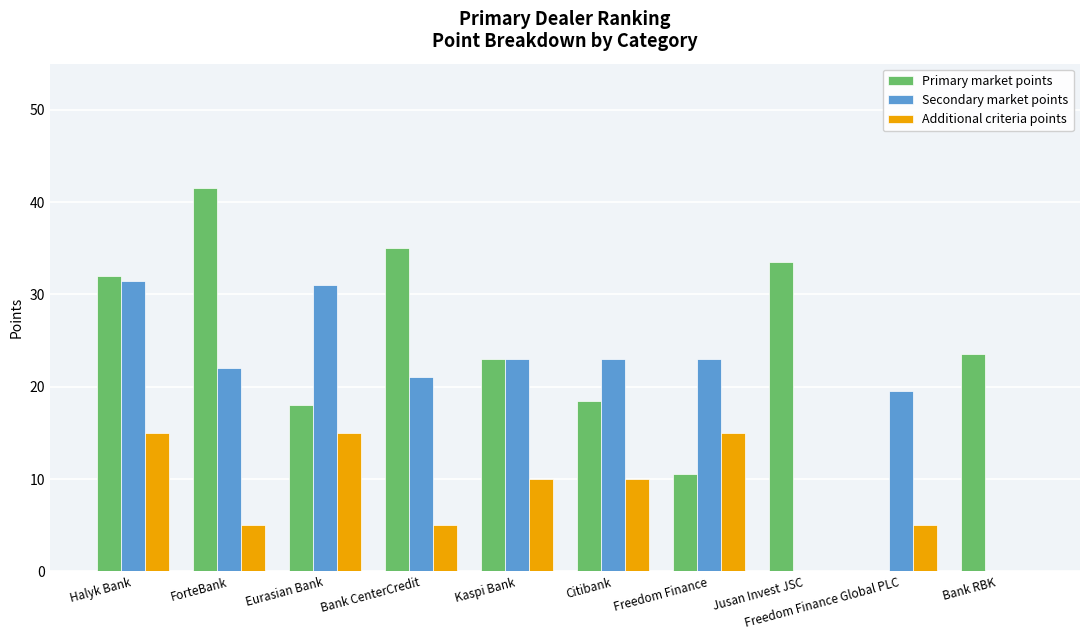

At which label does Primary market points first exceed 23?

Halyk Bank